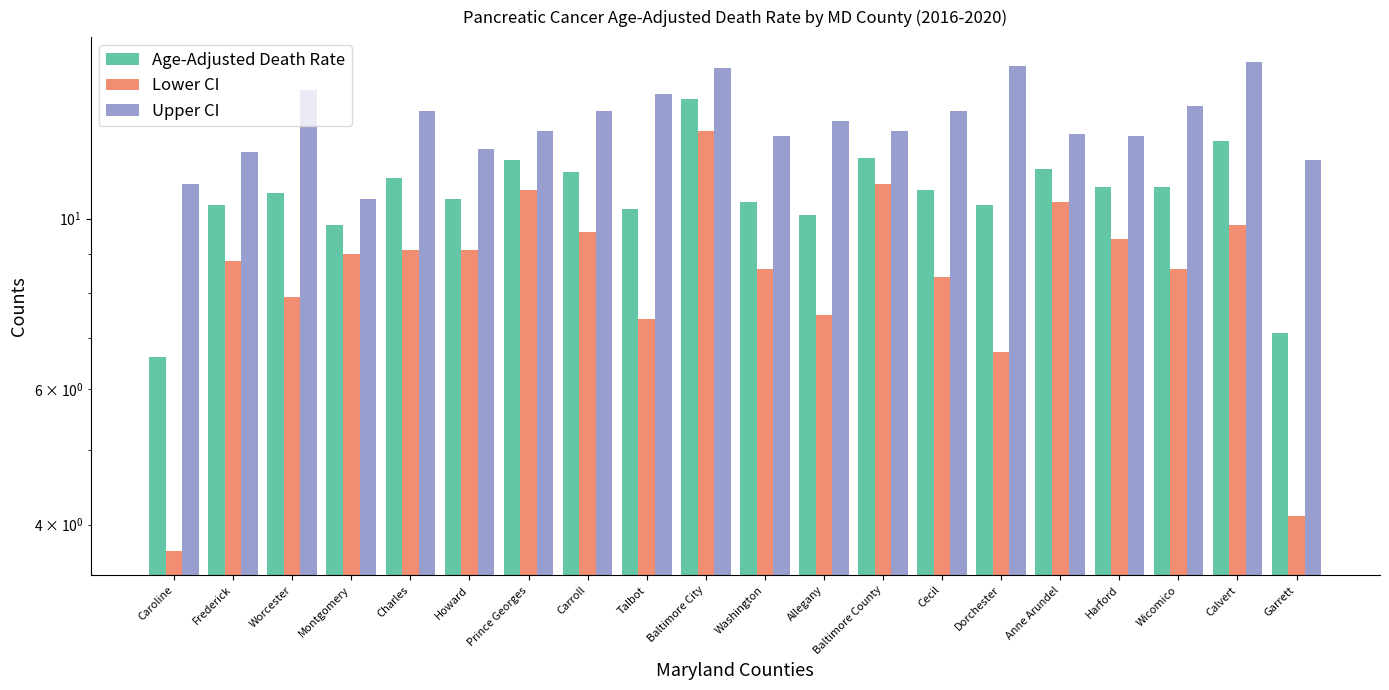

What is the difference between the Age-Adjusted Death Rate values at Carroll and Calvert?

1.1